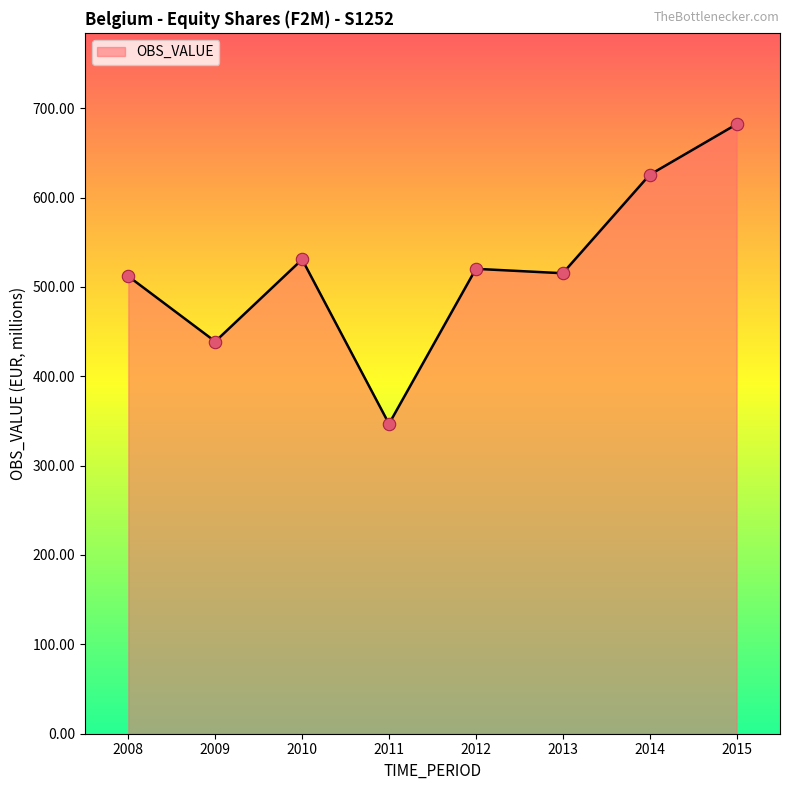

Between 2011 and 2014, which is larger?

2014